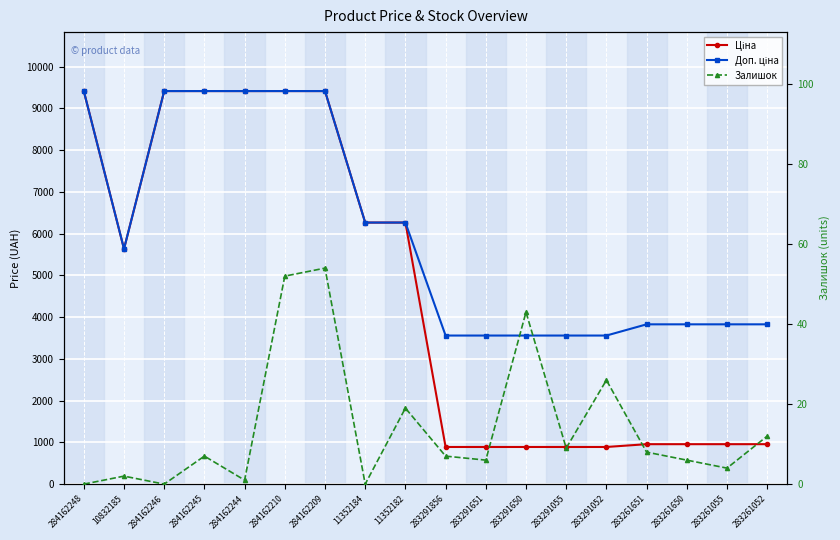

Rank the series by their average value, from lowest to highest.

Залишок, Ціна, Доп. ціна